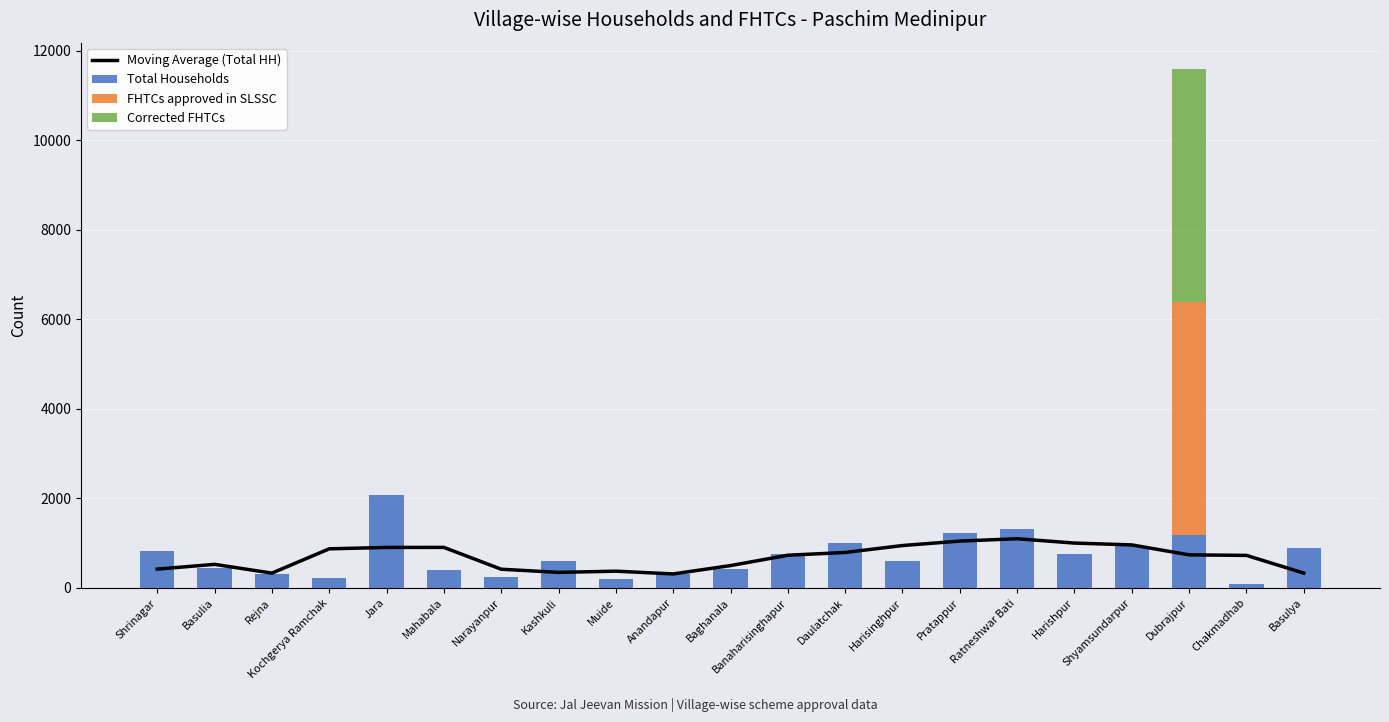

How many values in the Total Households series exceed 611?

10